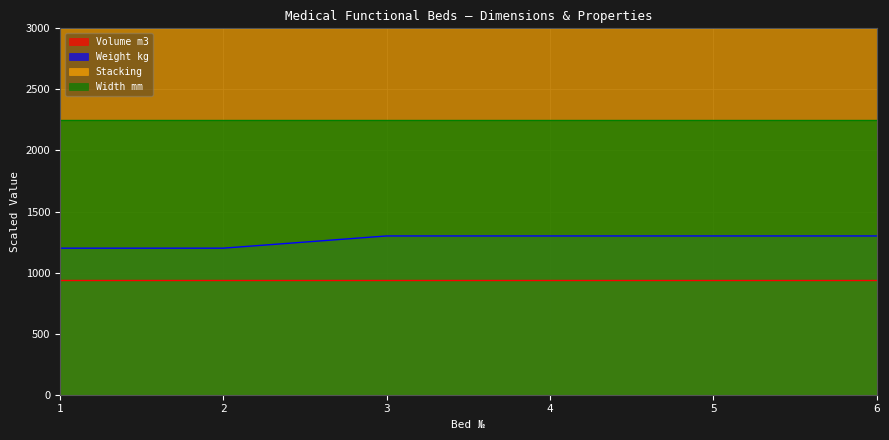

How many Weight kg values are between 120 and 130?

6